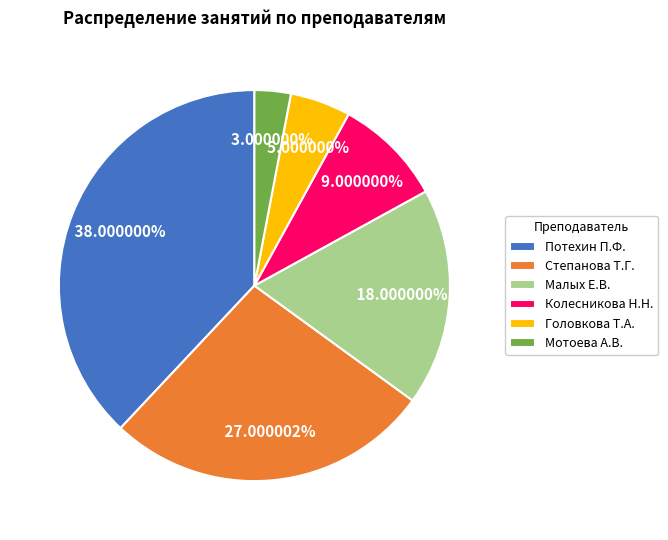

How many segments does this pie chart have?

6